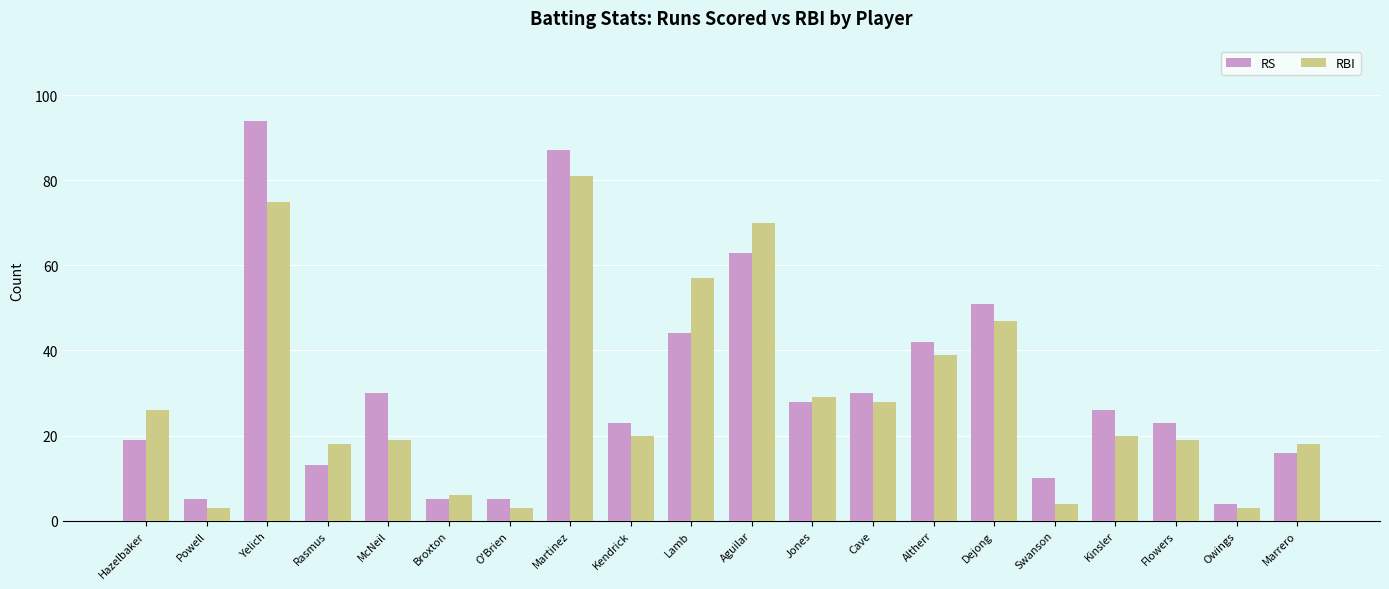

What is the total value across all series at O'Brien?

8